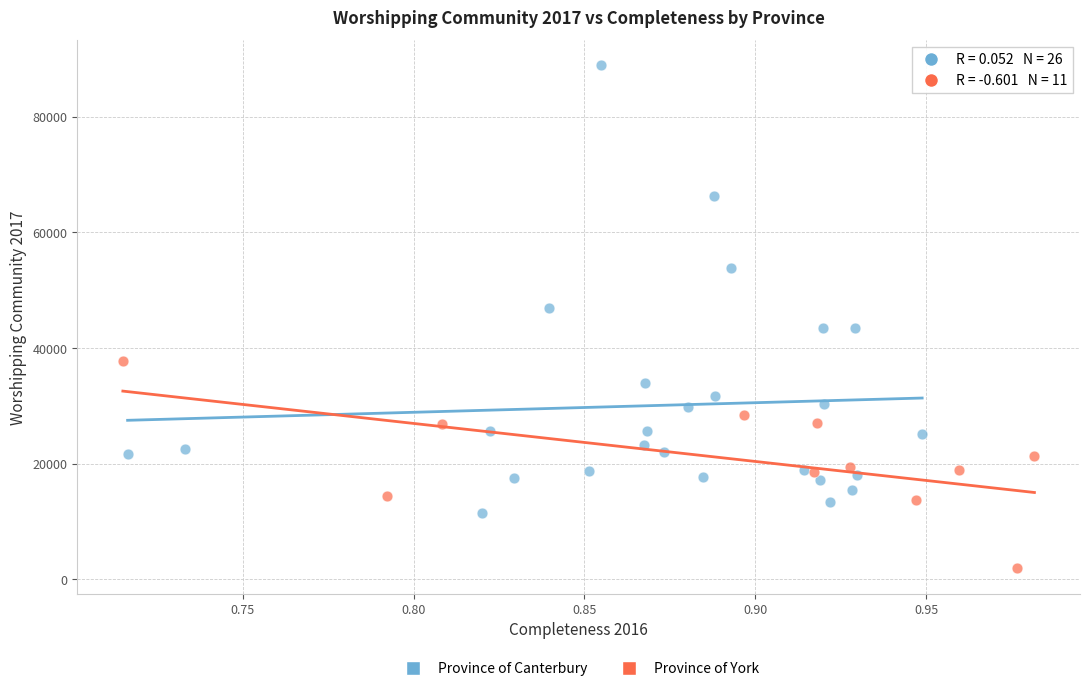

Which series reaches the minimum Y coordinate?

Province of York